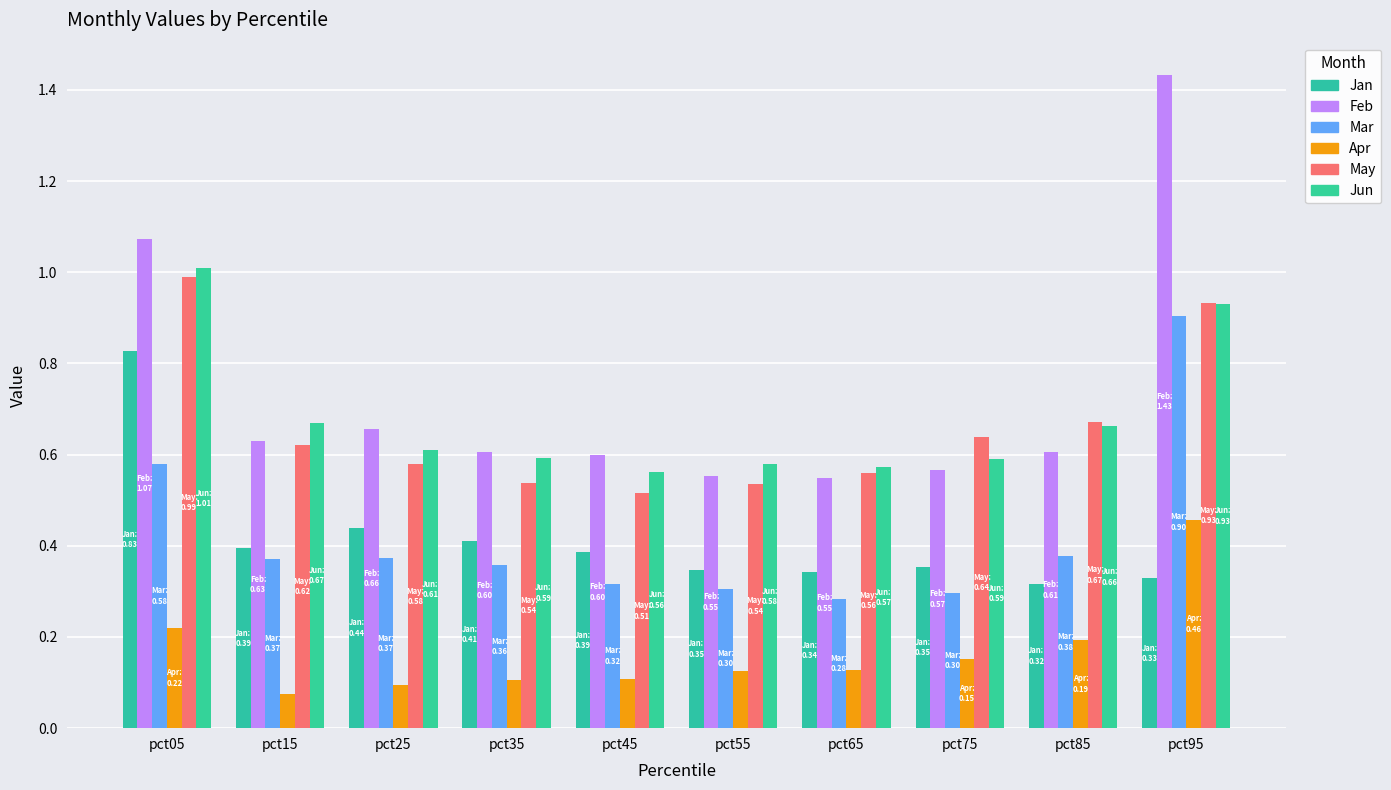

Between pct75 and pct15, which is larger?

pct15